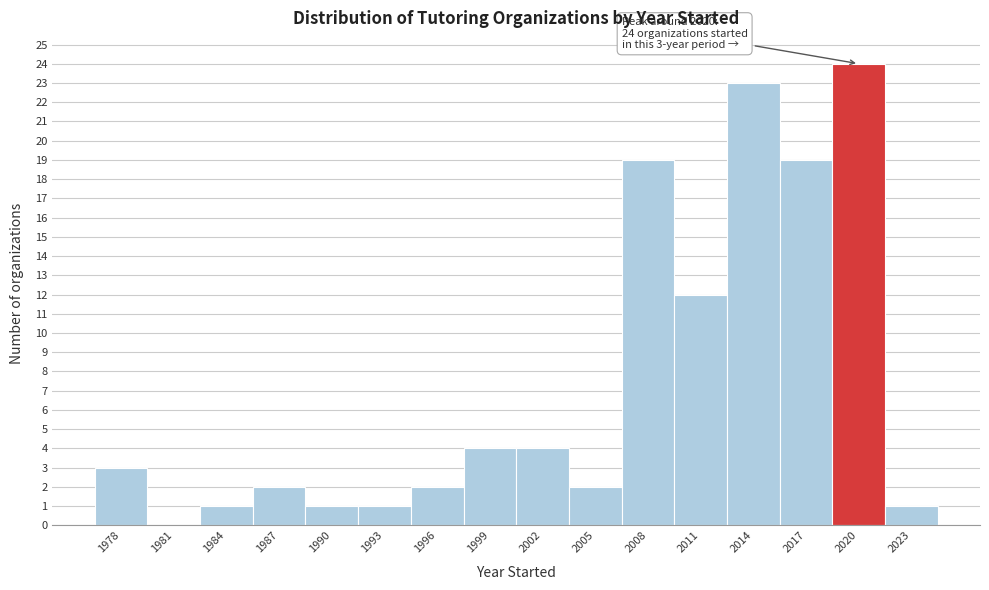

Reading right to left, transcribe all the data shown in this chart.

2023=1	2020=24	2017=19	2014=23	2011=12	2008=19	2005=2	2002=4	1999=4	1996=2	1993=1	1990=1	1987=2	1984=1	1981=0	1978=3